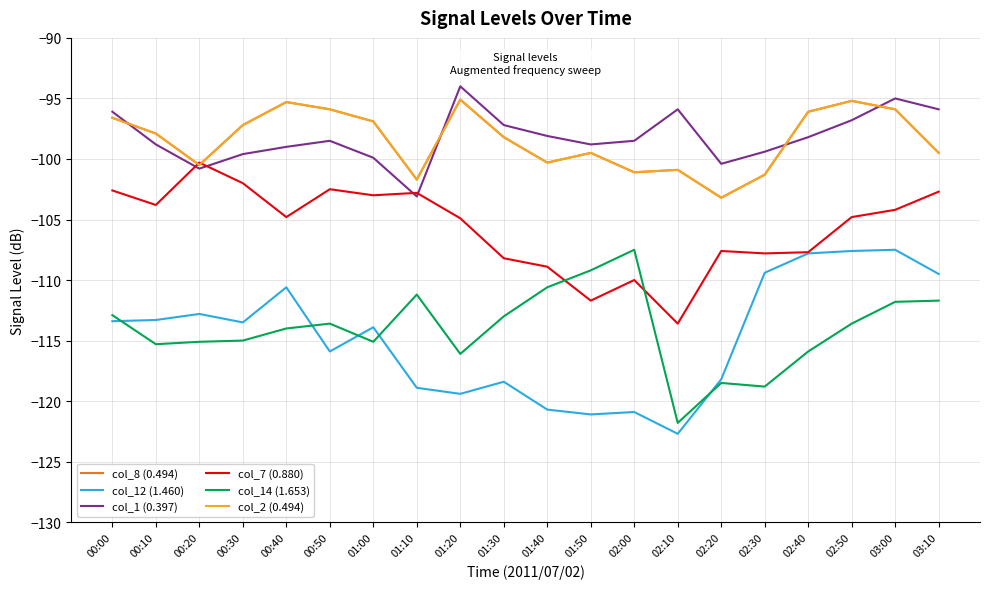

Reading right to left, transcribe all the data shown in this chart.

col_8 (0.494): -99.5	-95.9	-95.2	-96.1	-101.3	-103.2	-100.9	-101.1	-99.5	-100.3	-98.2	-95.1	-101.7	-96.9	-95.9	-95.3	-97.2	-100.5	-97.9	-96.6
col_12 (1.460): -109.5	-107.5	-107.6	-107.8	-109.4	-118.2	-122.7	-120.9	-121.1	-120.7	-118.4	-119.4	-118.9	-113.9	-115.9	-110.6	-113.5	-112.8	-113.3	-113.4
col_1 (0.397): -95.9	-95.0	-96.8	-98.2	-99.4	-100.4	-95.9	-98.5	-98.8	-98.1	-97.2	-94.0	-103.1	-99.9	-98.5	-99.0	-99.6	-100.8	-98.8	-96.1
col_7 (0.880): -102.7	-104.2	-104.8	-107.7	-107.8	-107.6	-113.6	-110.0	-111.7	-108.9	-108.2	-104.9	-102.8	-103.0	-102.5	-104.8	-102.0	-100.3	-103.8	-102.6
col_14 (1.653): -111.7	-111.8	-113.6	-115.9	-118.8	-118.5	-121.8	-107.5	-109.2	-110.6	-113.0	-116.1	-111.2	-115.1	-113.6	-114.0	-115.0	-115.1	-115.3	-112.9
col_2 (0.494): -99.5	-95.9	-95.2	-96.1	-101.3	-103.2	-100.9	-101.1	-99.5	-100.3	-98.2	-95.1	-101.7	-96.9	-95.9	-95.3	-97.2	-100.5	-97.9	-96.6